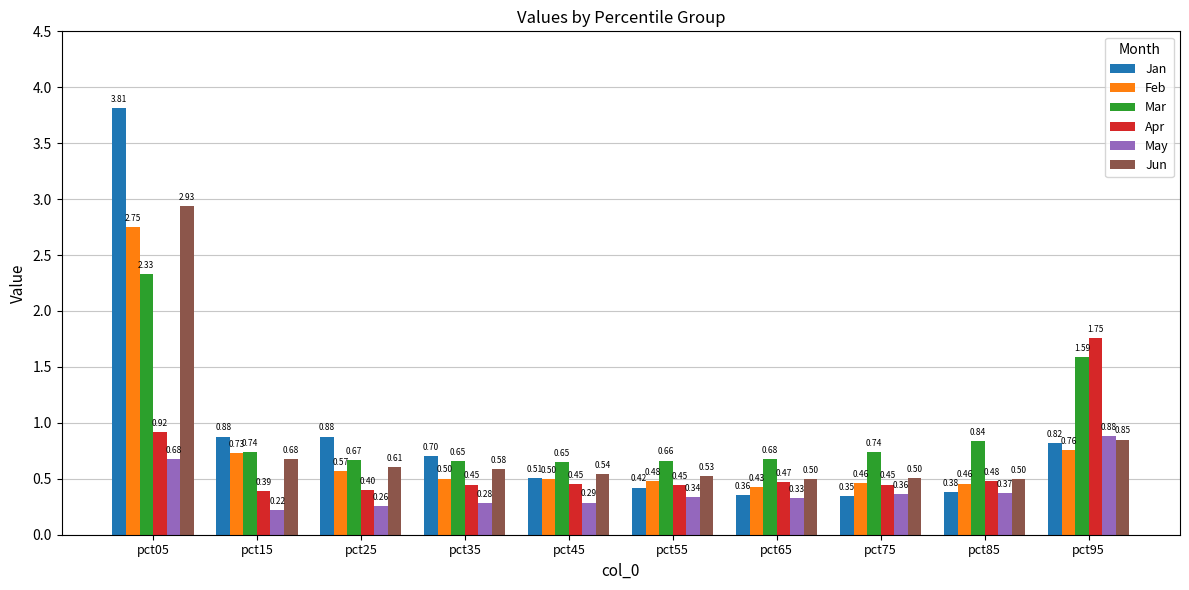

What is the total value across all series at pct95?

6.7